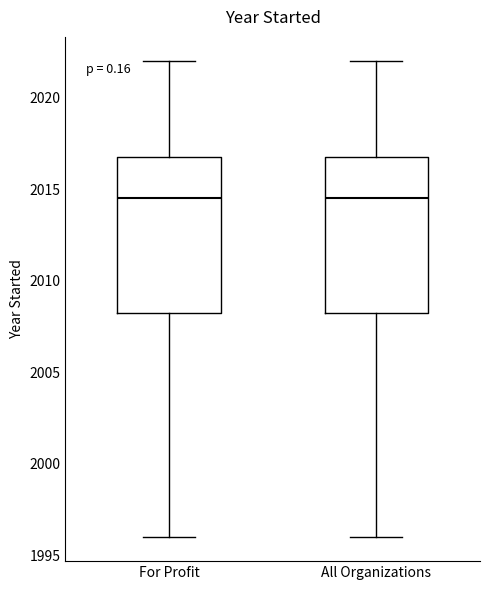

Reading left to right, read every box against the y-axis: the position of its median line, the range the box covers, and the ends of its whiskers. The values are not printed on the chart, so give them approximately, as read against the axis.

For Profit: median 2014.5, box 2008.5 to 2017.0, whiskers 1996.0 to 2022.0
All Organizations: median 2014.5, box 2008.5 to 2017.0, whiskers 1996.0 to 2022.0